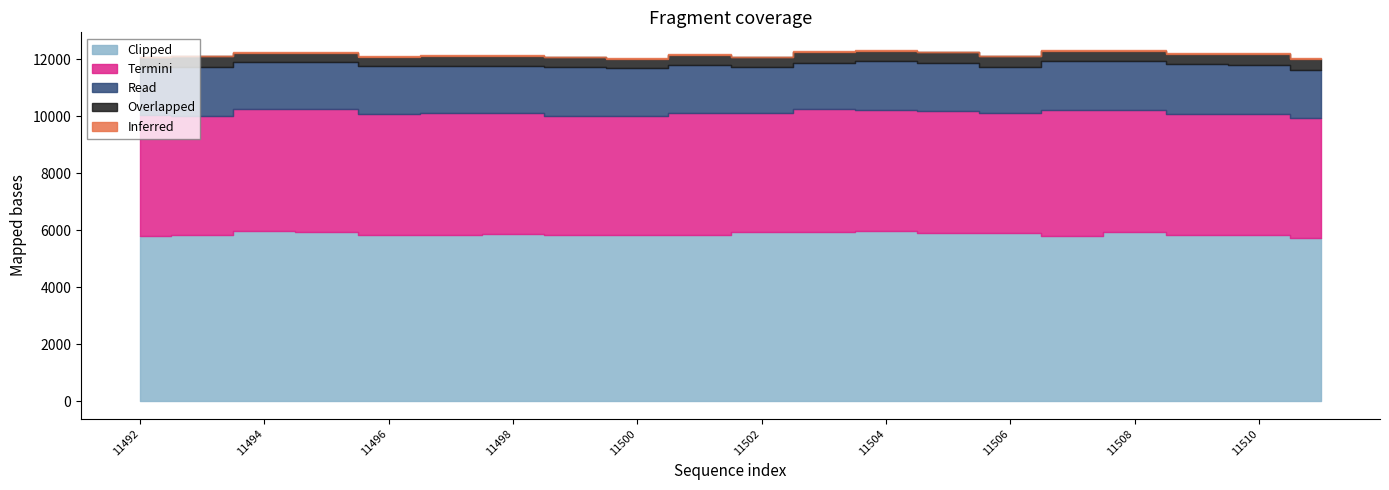

Between 11492 and 11503, which series saw the biggest shift?

Clipped